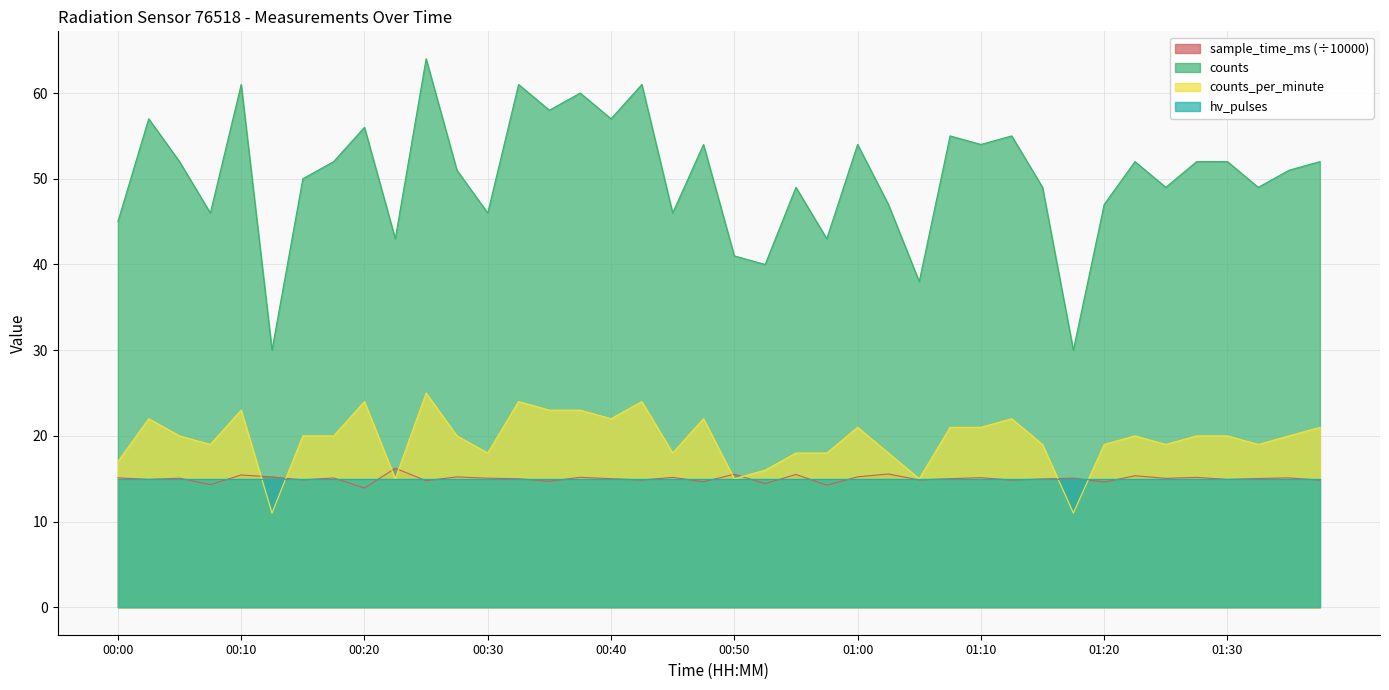

True or false: counts_per_minute and counts cross at least once.

False